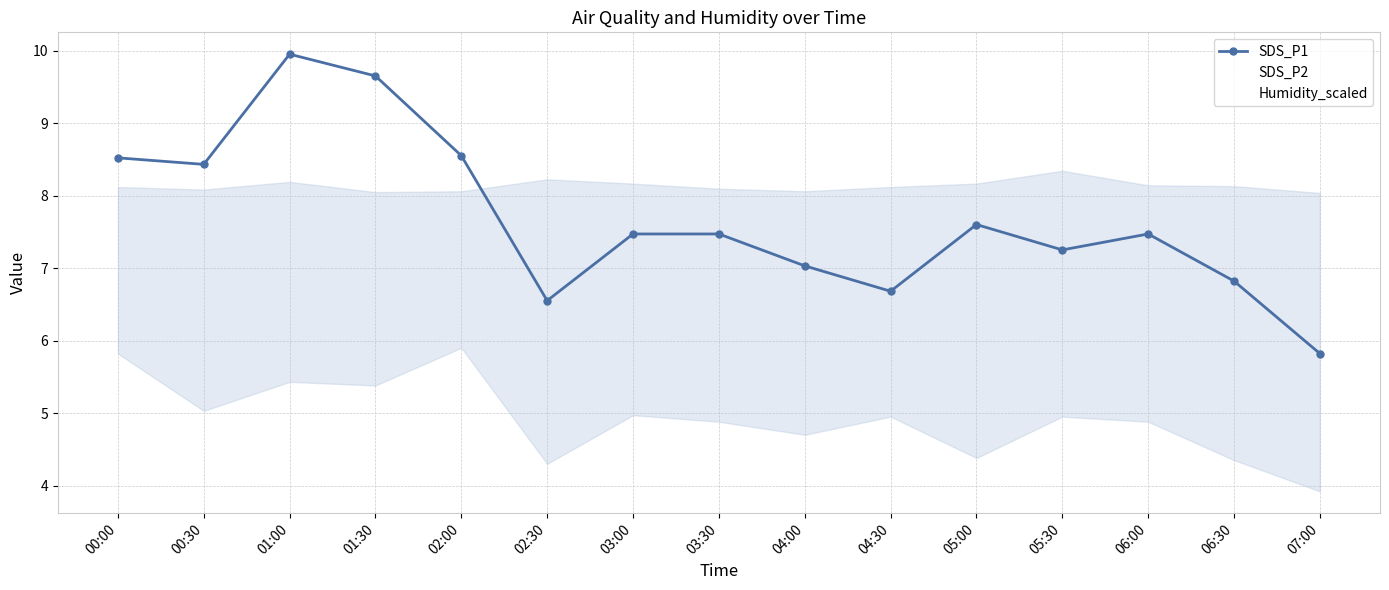

Which series has the largest range (max minus min)?

SDS_P1